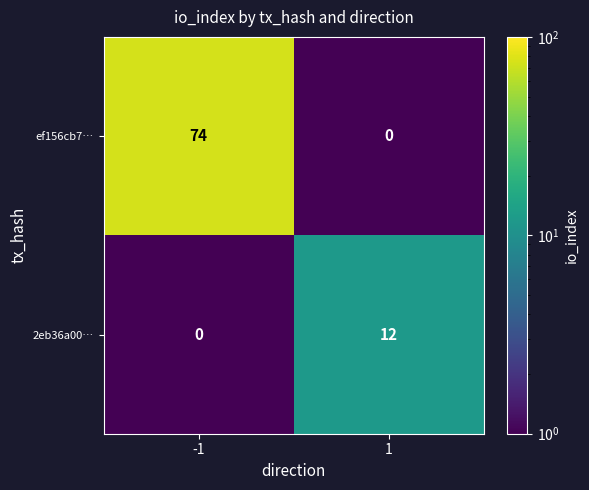

Reading left to right, list all the values displayed in this chart.

ef156cb7…: -1=74	1=0
2eb36a00…: -1=0	1=12